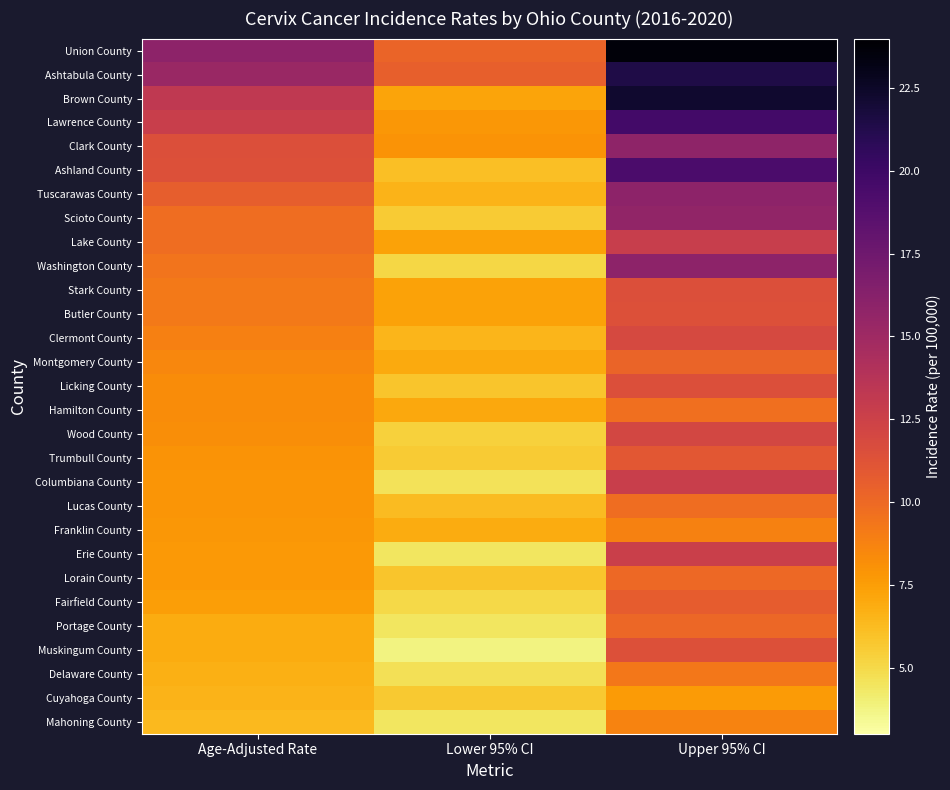

Reading left to right, extract all data points from this chart.

Union County: Age-Adjusted Rate=15.9	Lower 95% CI=10.3	Upper 95% CI=23.6
Ashtabula County: Age-Adjusted Rate=15.3	Lower 95% CI=10.5	Upper 95% CI=21.4
Brown County: Age-Adjusted Rate=13.2	Lower 95% CI=7.2	Upper 95% CI=22.2
Lawrence County: Age-Adjusted Rate=12.7	Lower 95% CI=7.8	Upper 95% CI=19.7
Clark County: Age-Adjusted Rate=11.5	Lower 95% CI=8.0	Upper 95% CI=15.8
Ashland County: Age-Adjusted Rate=11.4	Lower 95% CI=6.1	Upper 95% CI=19.3
Tuscarawas County: Age-Adjusted Rate=10.6	Lower 95% CI=6.6	Upper 95% CI=15.9
Scioto County: Age-Adjusted Rate=9.8	Lower 95% CI=5.6	Upper 95% CI=15.7
Lake County: Age-Adjusted Rate=9.8	Lower 95% CI=7.3	Upper 95% CI=12.8
Washington County: Age-Adjusted Rate=9.4	Lower 95% CI=5.1	Upper 95% CI=15.9
Stark County: Age-Adjusted Rate=9.2	Lower 95% CI=7.3	Upper 95% CI=11.5
Butler County: Age-Adjusted Rate=9.2	Lower 95% CI=7.3	Upper 95% CI=11.4
Clermont County: Age-Adjusted Rate=8.9	Lower 95% CI=6.5	Upper 95% CI=11.9
Montgomery County: Age-Adjusted Rate=8.5	Lower 95% CI=7.0	Upper 95% CI=10.3
Licking County: Age-Adjusted Rate=8.3	Lower 95% CI=5.8	Upper 95% CI=11.5
Hamilton County: Age-Adjusted Rate=8.3	Lower 95% CI=7.1	Upper 95% CI=9.7
Wood County: Age-Adjusted Rate=8.2	Lower 95% CI=5.3	Upper 95% CI=12.1
Trumbull County: Age-Adjusted Rate=8.0	Lower 95% CI=5.6	Upper 95% CI=11.0
Columbiana County: Age-Adjusted Rate=7.9	Lower 95% CI=4.6	Upper 95% CI=12.7
Lucas County: Age-Adjusted Rate=7.9	Lower 95% CI=6.2	Upper 95% CI=9.8
Franklin County: Age-Adjusted Rate=7.8	Lower 95% CI=6.9	Upper 95% CI=8.8
Erie County: Age-Adjusted Rate=7.7	Lower 95% CI=4.4	Upper 95% CI=12.6
Lorain County: Age-Adjusted Rate=7.7	Lower 95% CI=5.8	Upper 95% CI=10.0
Fairfield County: Age-Adjusted Rate=7.5	Lower 95% CI=5.0	Upper 95% CI=10.7
Portage County: Age-Adjusted Rate=6.9	Lower 95% CI=4.4	Upper 95% CI=10.1
Muskingum County: Age-Adjusted Rate=6.9	Lower 95% CI=3.8	Upper 95% CI=11.4
Delaware County: Age-Adjusted Rate=6.7	Lower 95% CI=4.7	Upper 95% CI=9.3
Cuyahoga County: Age-Adjusted Rate=6.6	Lower 95% CI=5.7	Upper 95% CI=7.6
Mahoning County: Age-Adjusted Rate=6.3	Lower 95% CI=4.4	Upper 95% CI=8.7